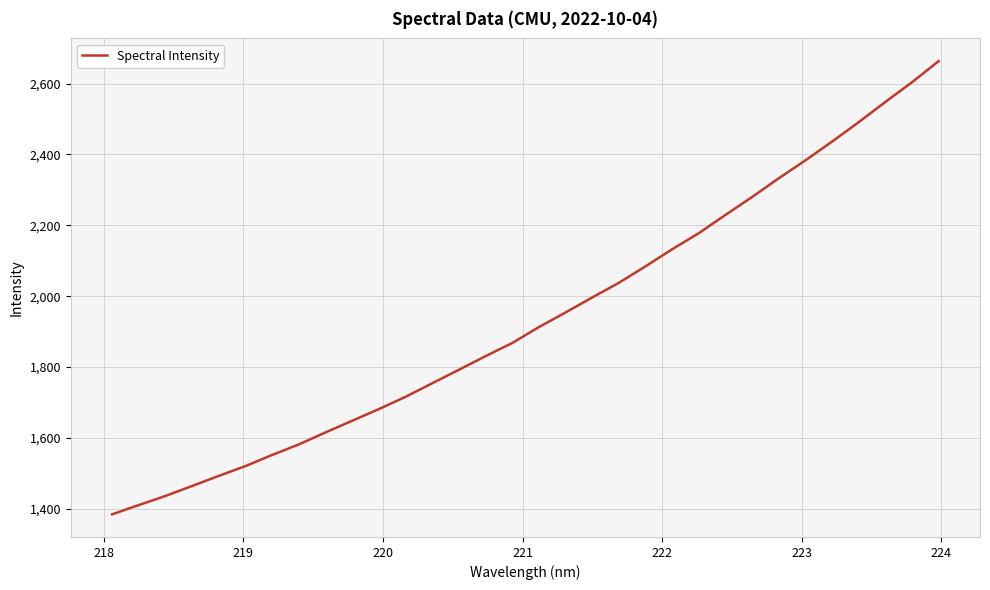

What is the maximum value shown in the chart?

2663.6